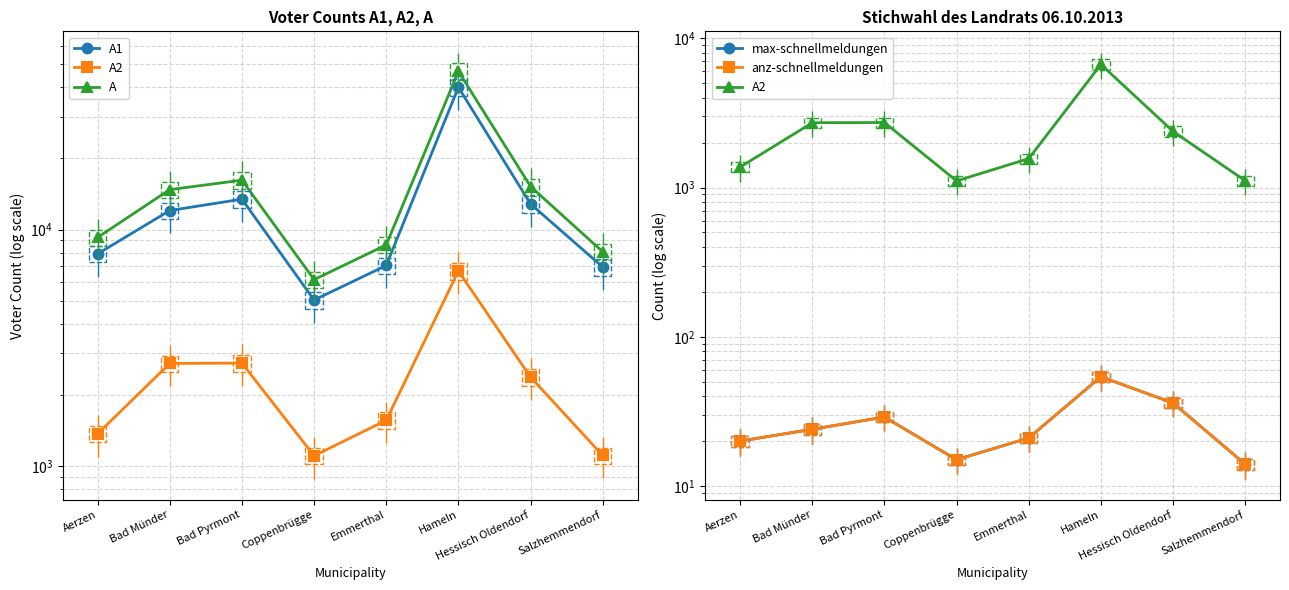

What is the difference between the highest and lowest values at Bad Münder?

14741